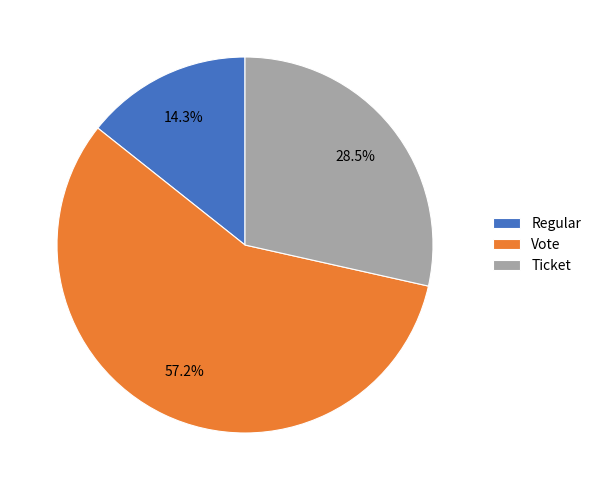

What percentage is NOT represented by Vote?

42.8%